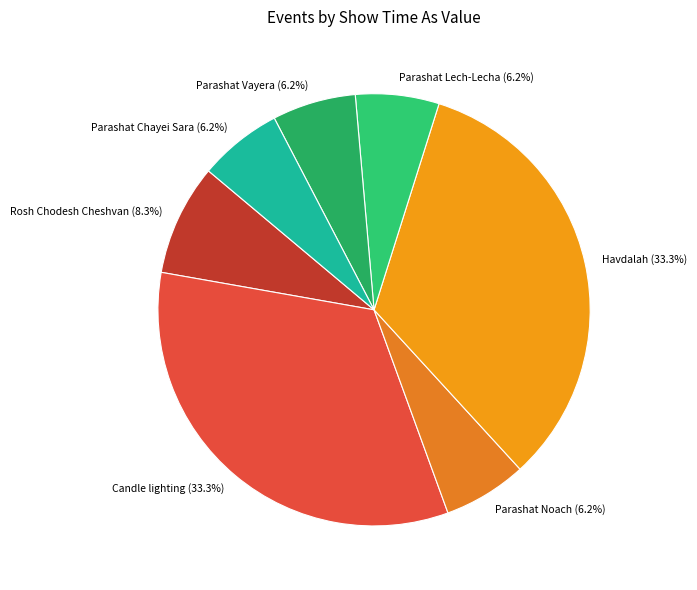

What portion of the pie excludes Rosh Chodesh Cheshvan (8.3%)?

91.7%